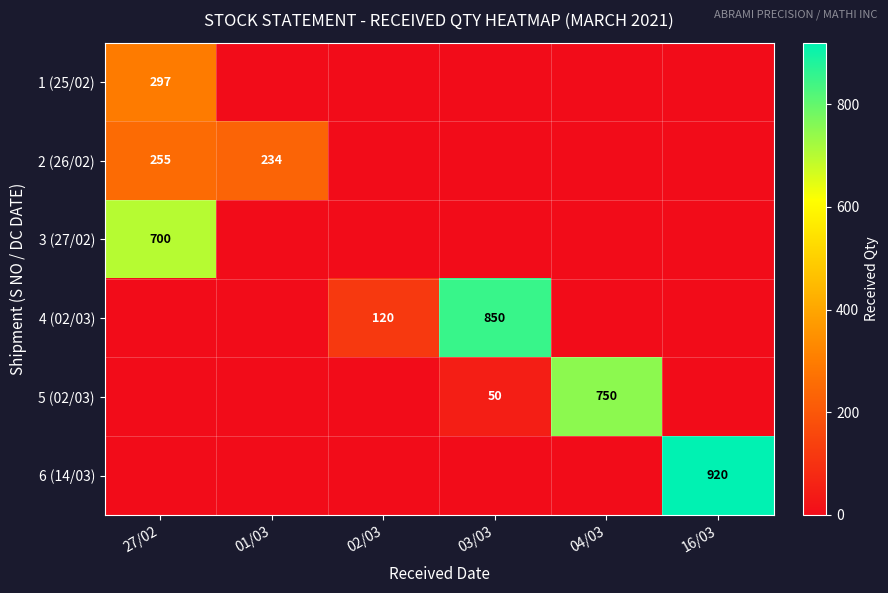

What is the greatest value displayed?

920